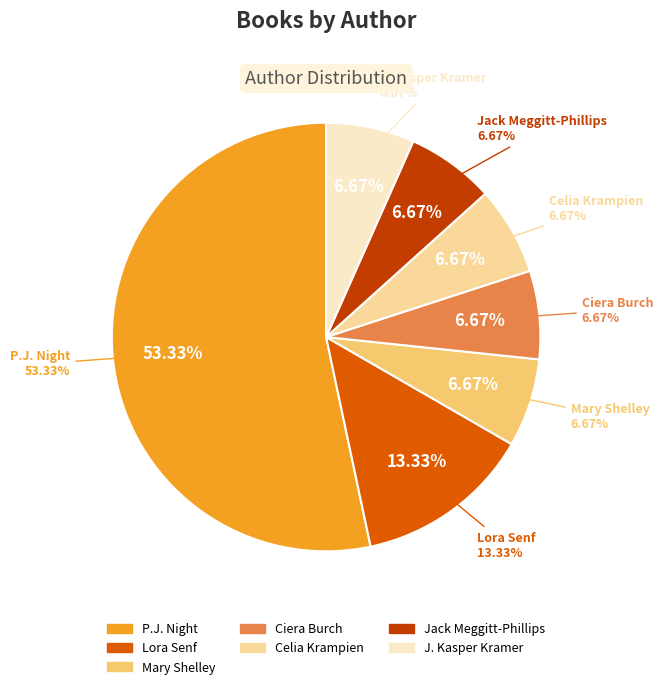

Is it true that Mary Shelley (1100386) is 1% of the pie?

False